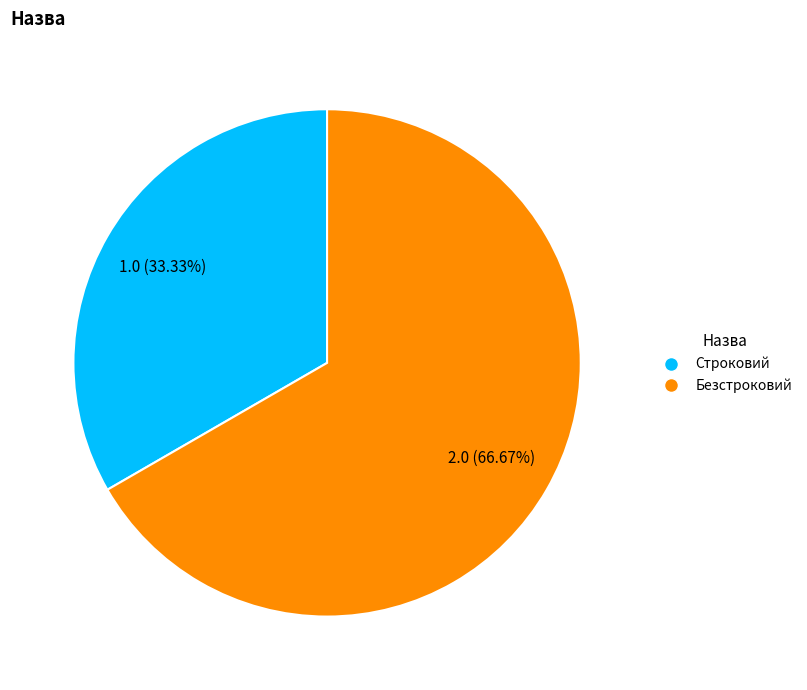

Rank the categories by value from highest to lowest.

Безстроковий, Строковий